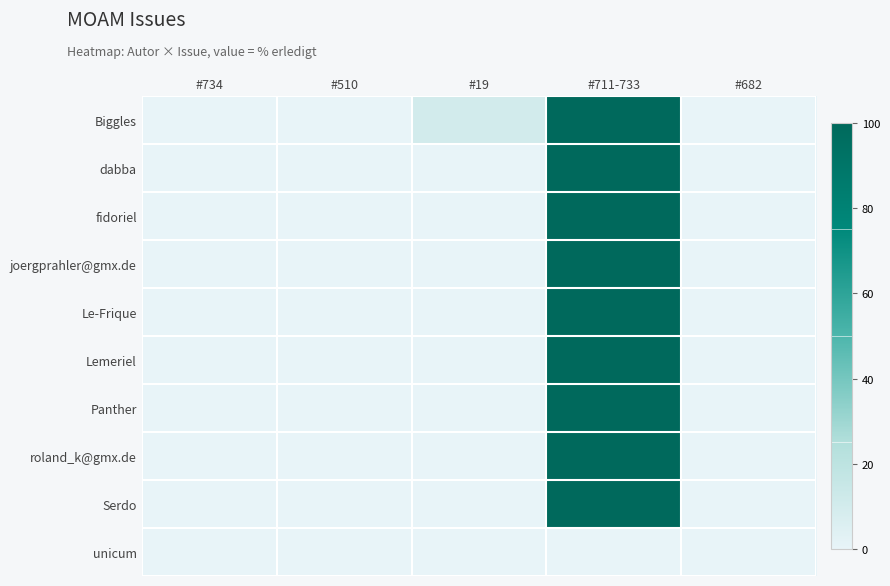

At how many categories does at least one series exceed 52?

1